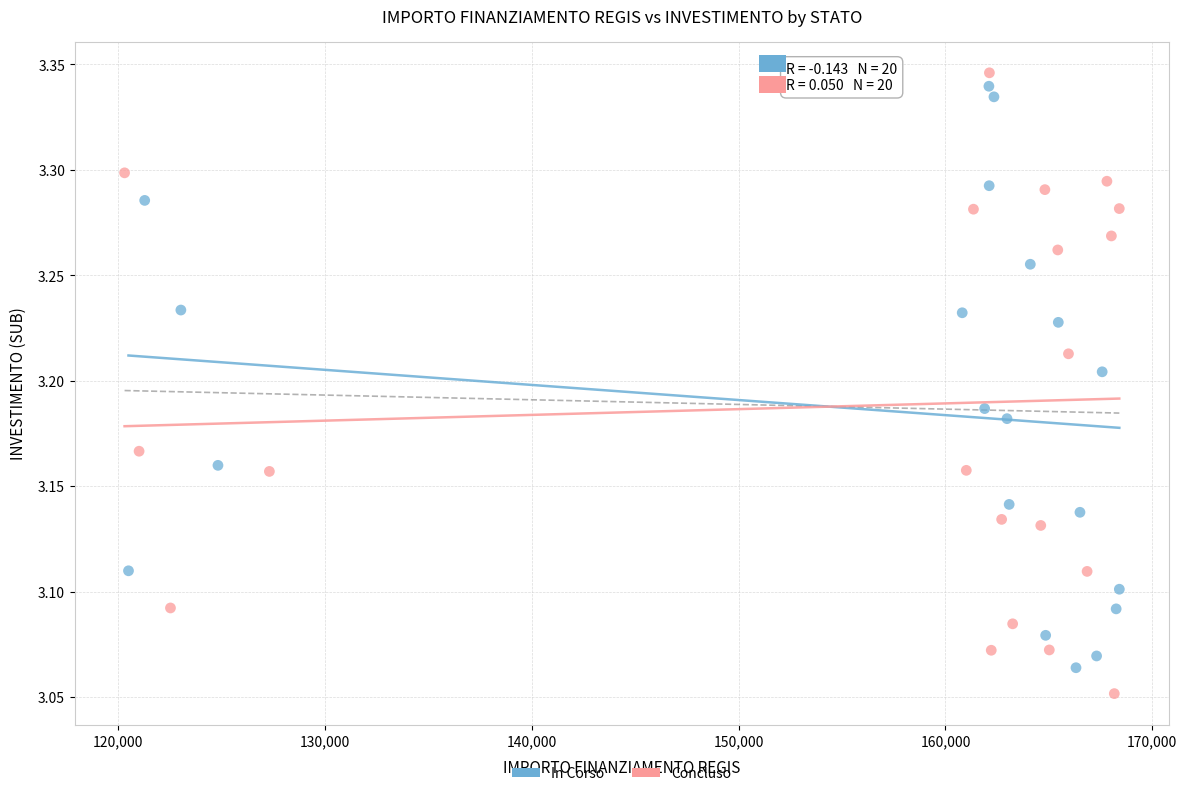

What are all the series names shown in the legend?

In Corso, Concluso